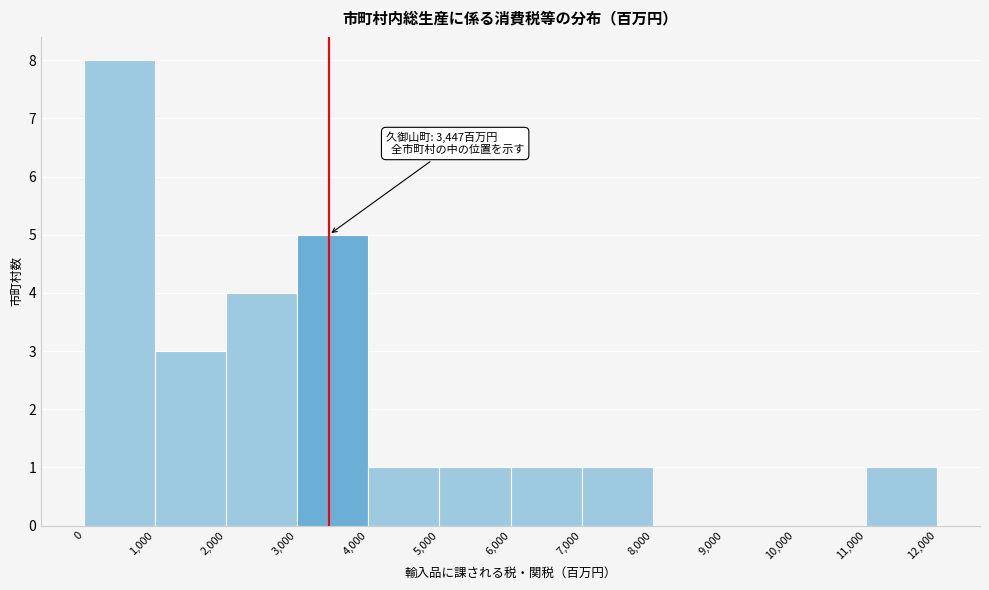

Which range on the x-axis has the tallest bar?

0 to 1,000